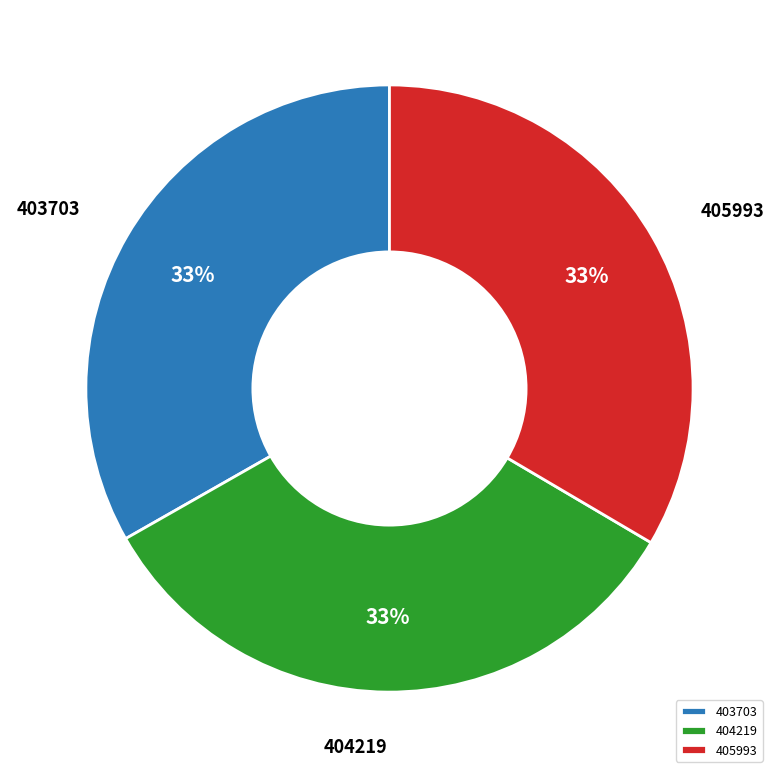

Is there a majority slice in this chart?

No